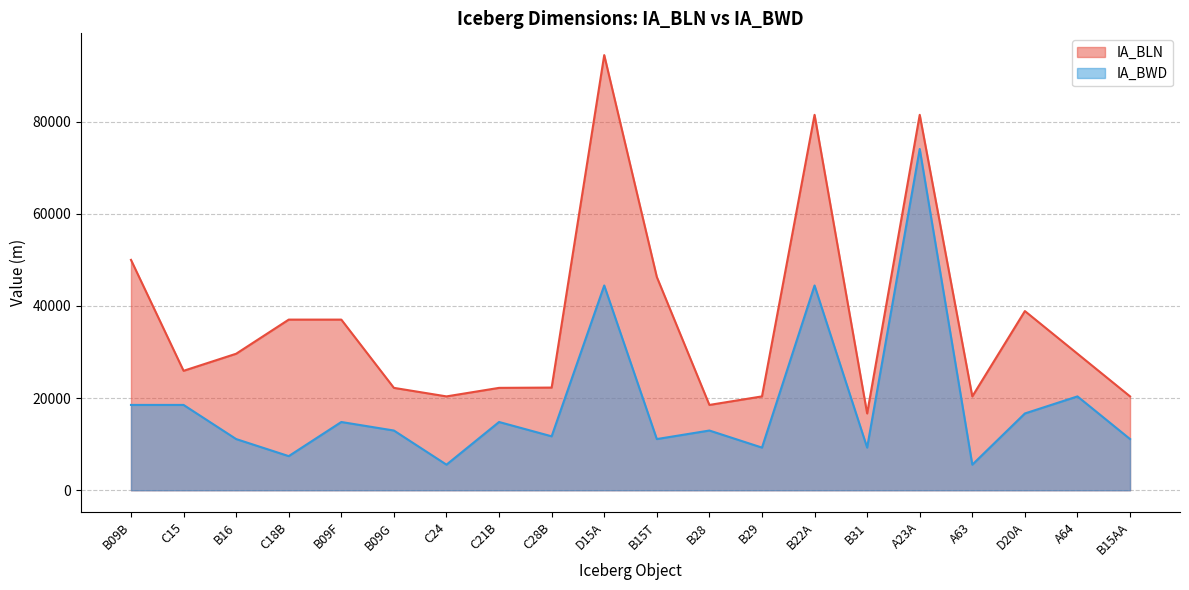

What is the label of the 6th point from the right?

B31